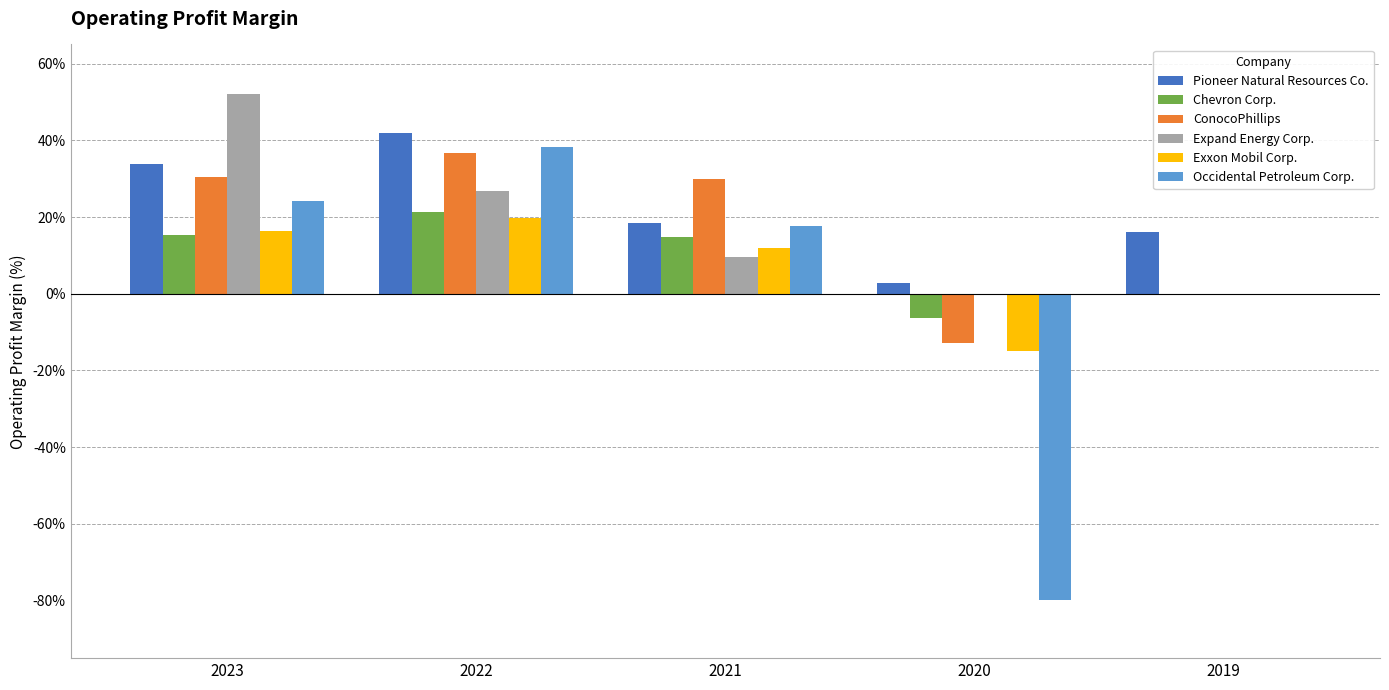

Reading left to right, extract all data points from this chart.

Pioneer Natural Resources Co.: 2023=0.3	2022=0.4	2021=0.2	2020=0.0	2019=0.2
Chevron Corp.: 2023=0.2	2022=0.2	2021=0.1	2020=-0.1	2019=0.0
ConocoPhillips: 2023=0.3	2022=0.4	2021=0.3	2020=-0.1	2019=0.0
Expand Energy Corp.: 2023=0.5	2022=0.3	2021=0.1	2020=0.0	2019=0.0
Exxon Mobil Corp.: 2023=0.2	2022=0.2	2021=0.1	2020=-0.1	2019=0.0
Occidental Petroleum Corp.: 2023=0.2	2022=0.4	2021=0.2	2020=-0.8	2019=0.0